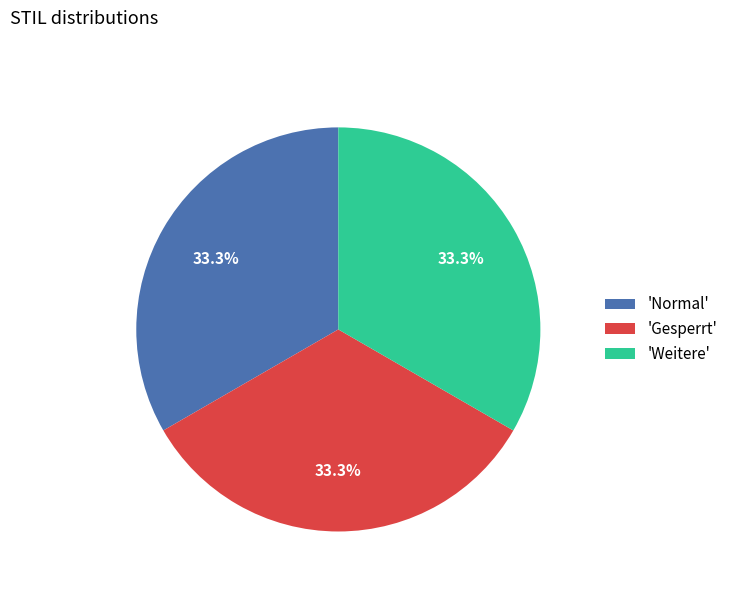

Approximately how many times larger is the value at 'Normal' compared to 'Gesperrt'?

1.0